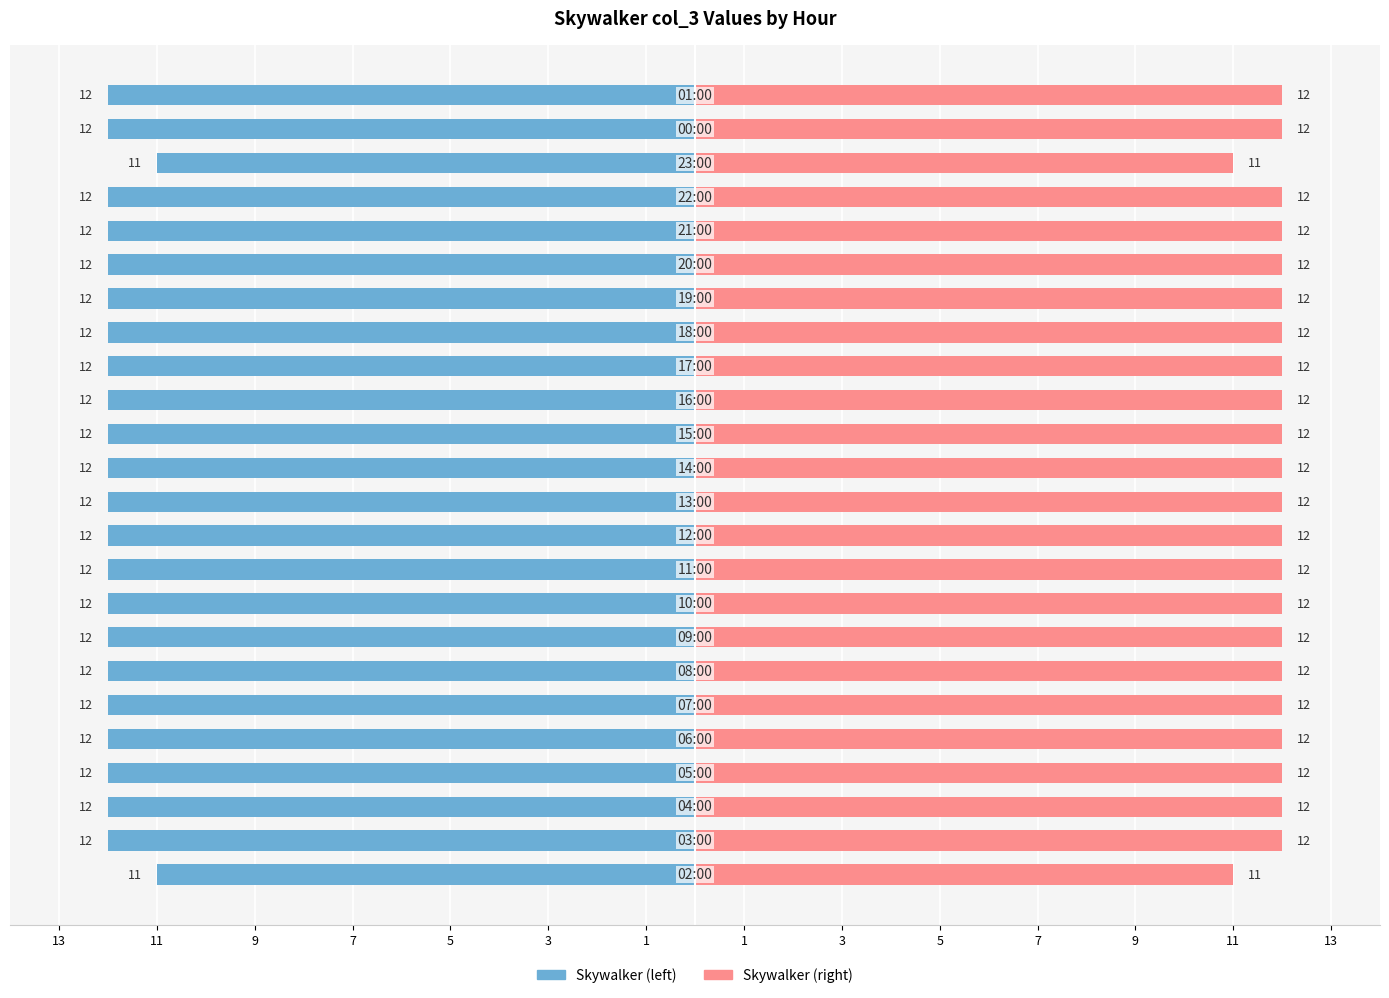

Count the Skywalker (right) values in the range 12 to 13.

22